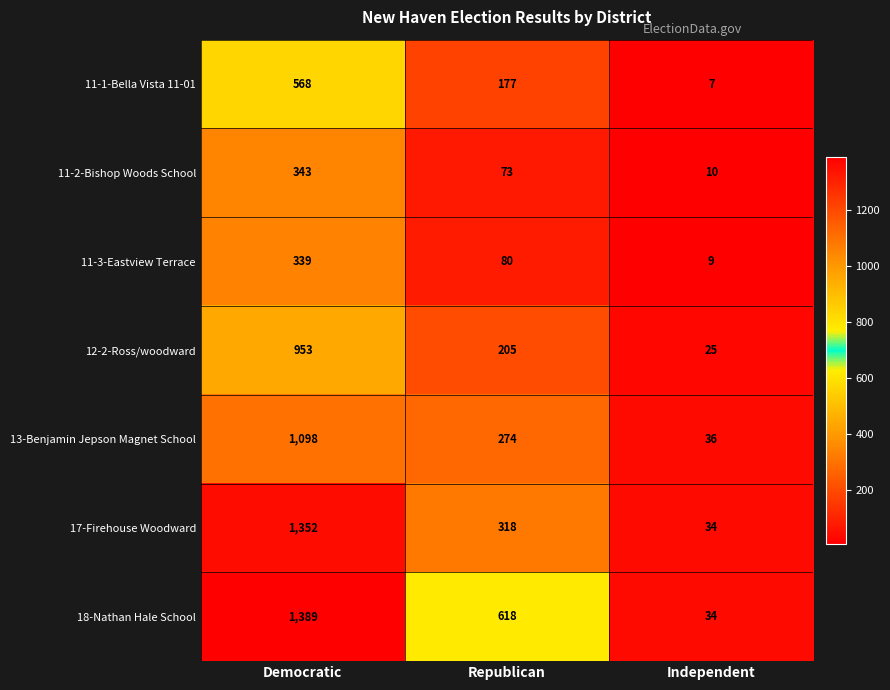

At which category is the sum across all series the highest?

Democratic